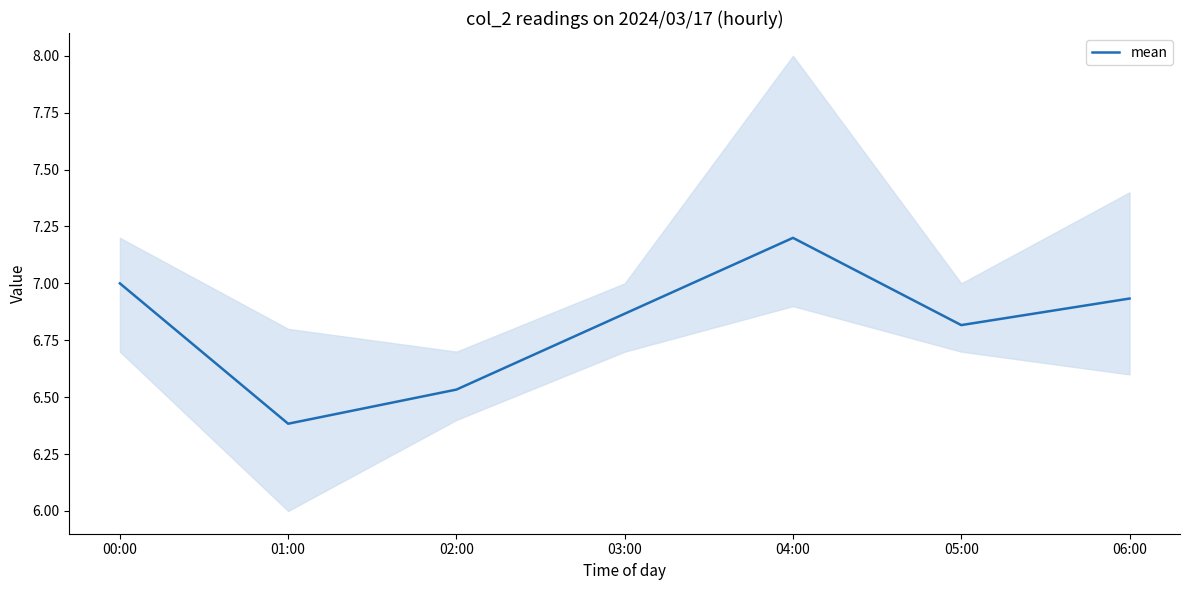

What is the change in value from 01:00 to 02:00?

+0.1